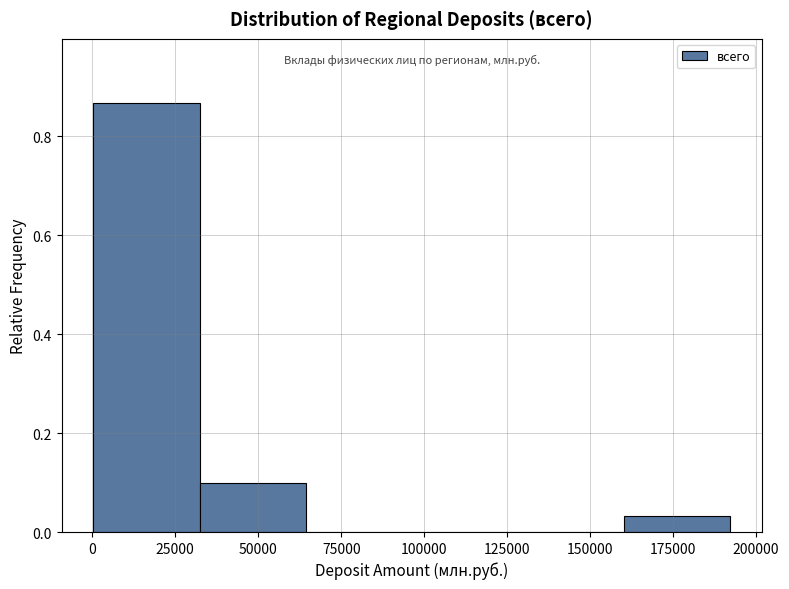

Over which range of the x-axis is the bar tallest?

0 to 30000